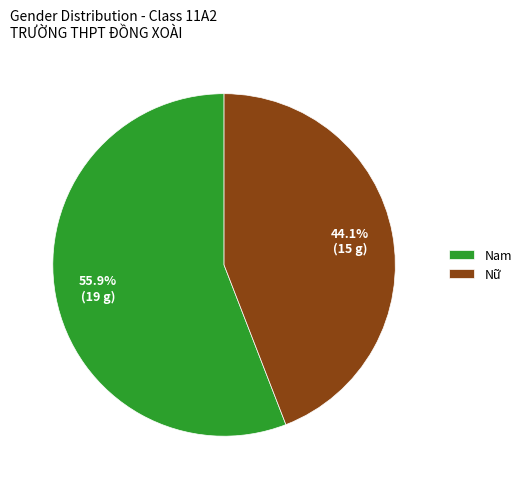

Rank the categories by value from lowest to highest.

Nữ, Nam